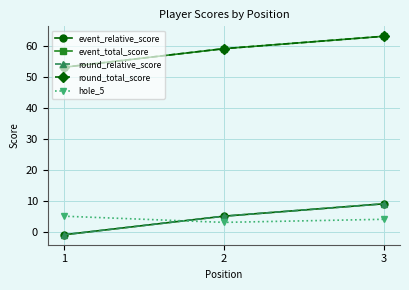

Reading left to right, what are all the values shown in this chart?

event_relative_score: -1	5	9
event_total_score: 53	59	63
round_relative_score: -1	5	9
round_total_score: 53	59	63
hole_5: 5	3	4